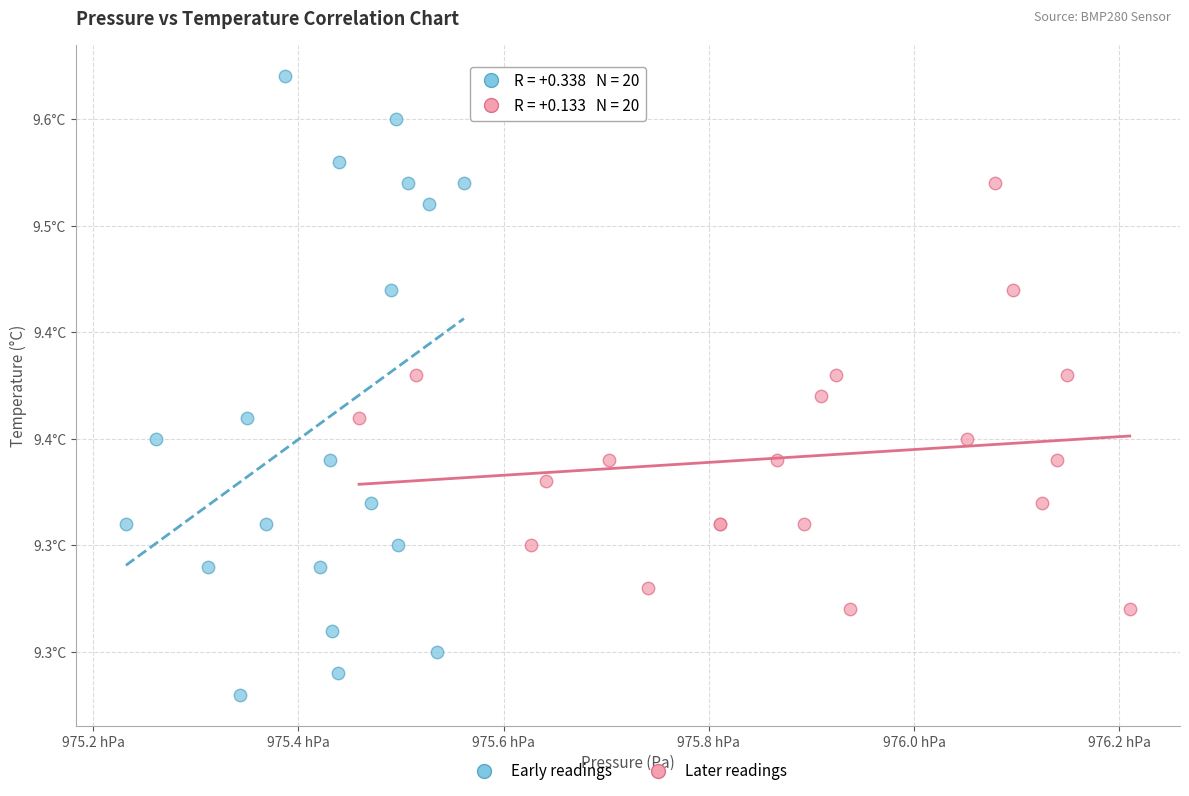

What are all the series names shown in the legend?

Early readings, Later readings